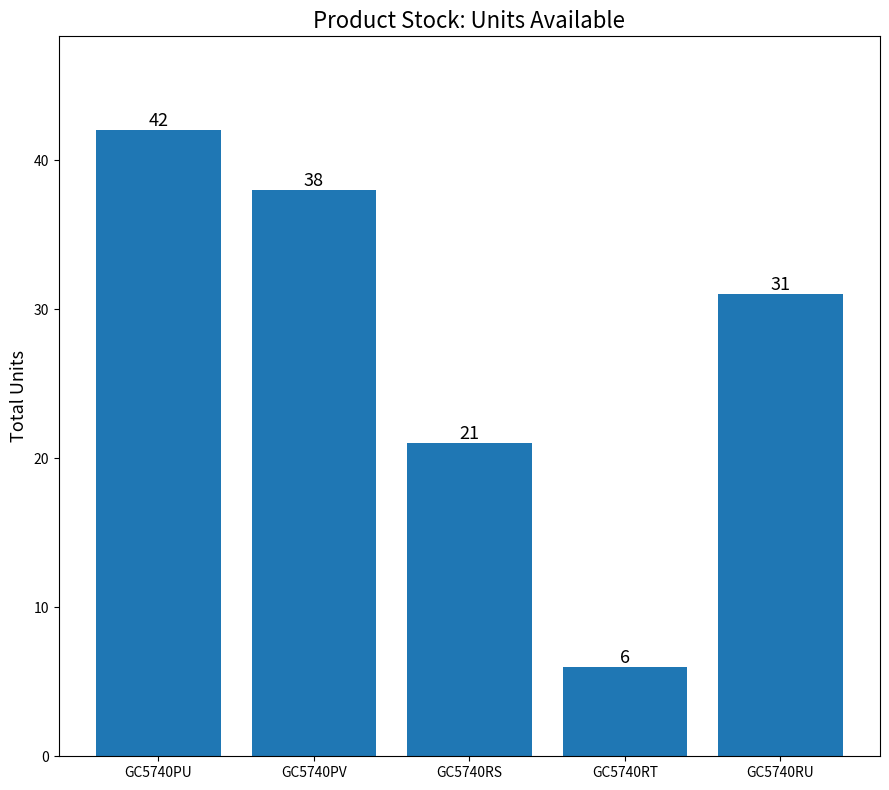

At which label does the data first exceed 31?

GC5740PU